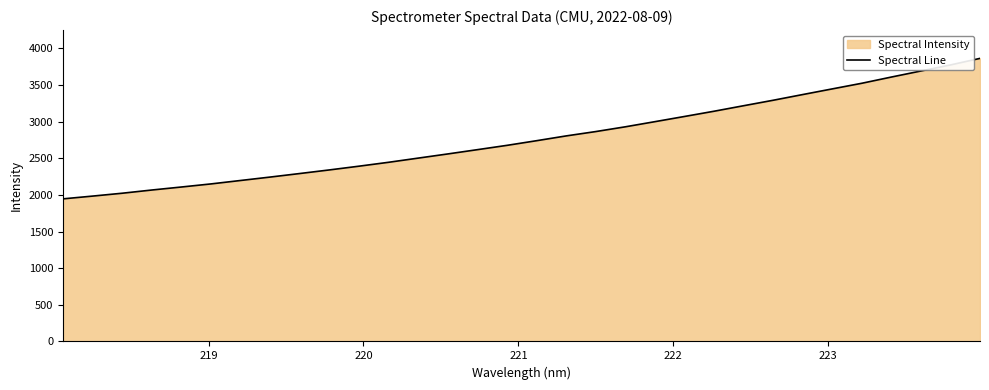

How many values exceed 2740?

16